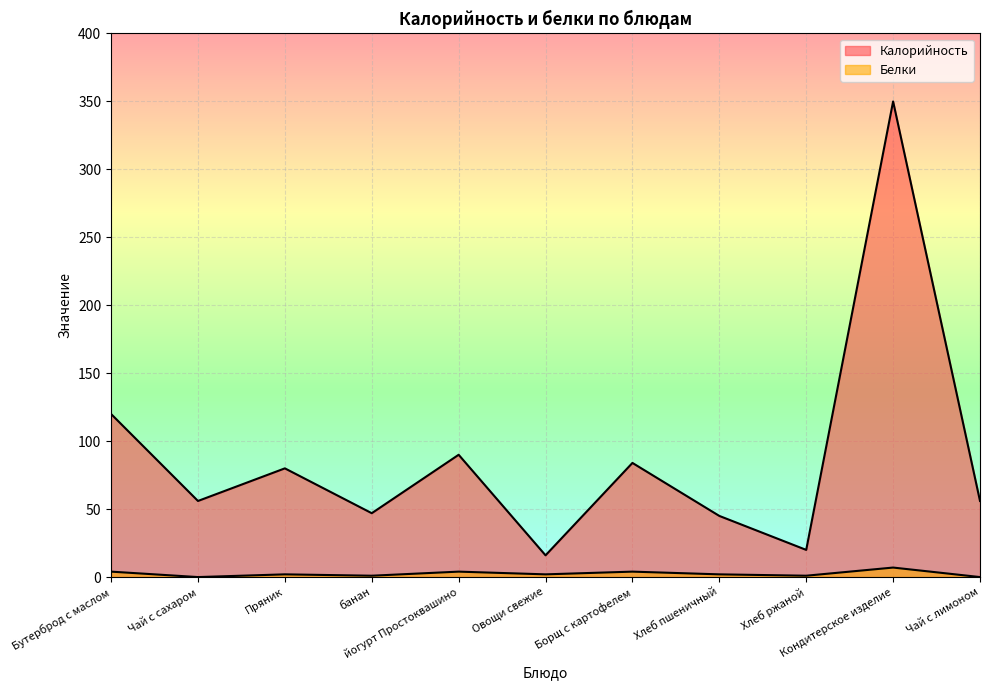

How many series are shown in this chart?

2